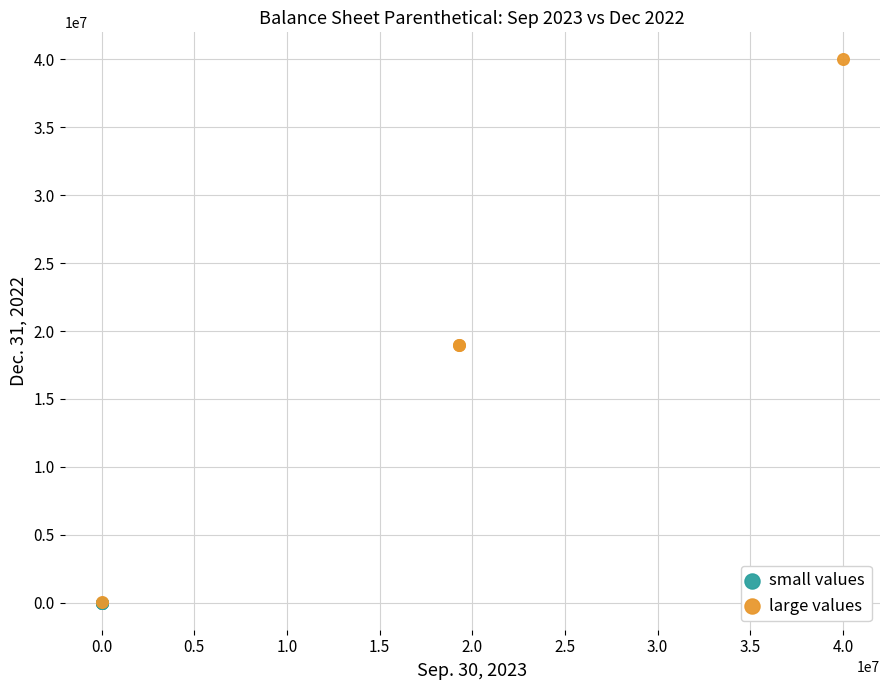

Which series has the widest spread of Y values?

large values